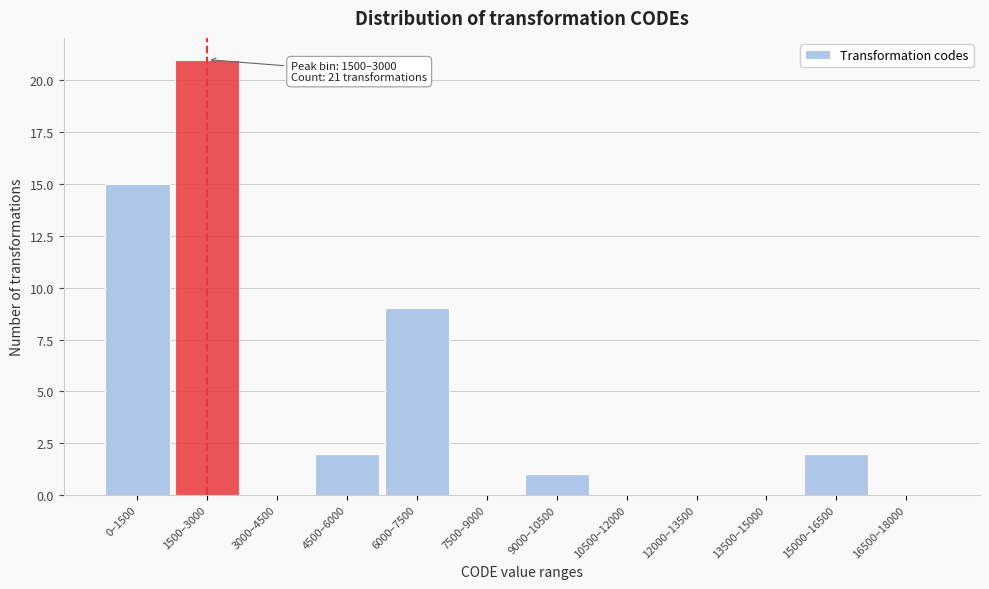

Reading left to right, what are all the values shown in this chart?

0–1500=15	1500–3000=21	3000–4500=0	4500–6000=2	6000–7500=9	7500–9000=0	9000–10500=1	10500–12000=0	12000–13500=0	13500–15000=0	15000–16500=2	16500–18000=0